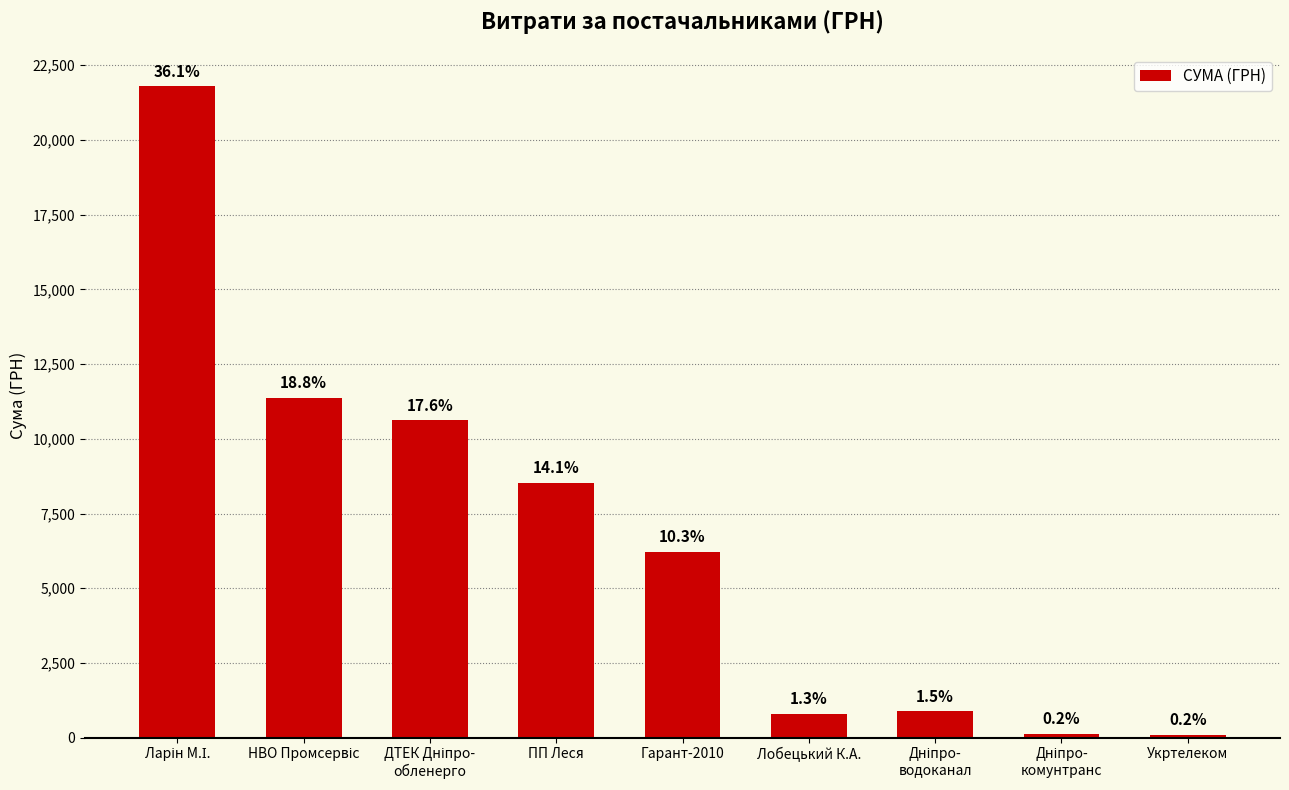

What is the difference between the second highest and minimum values?

11280.1